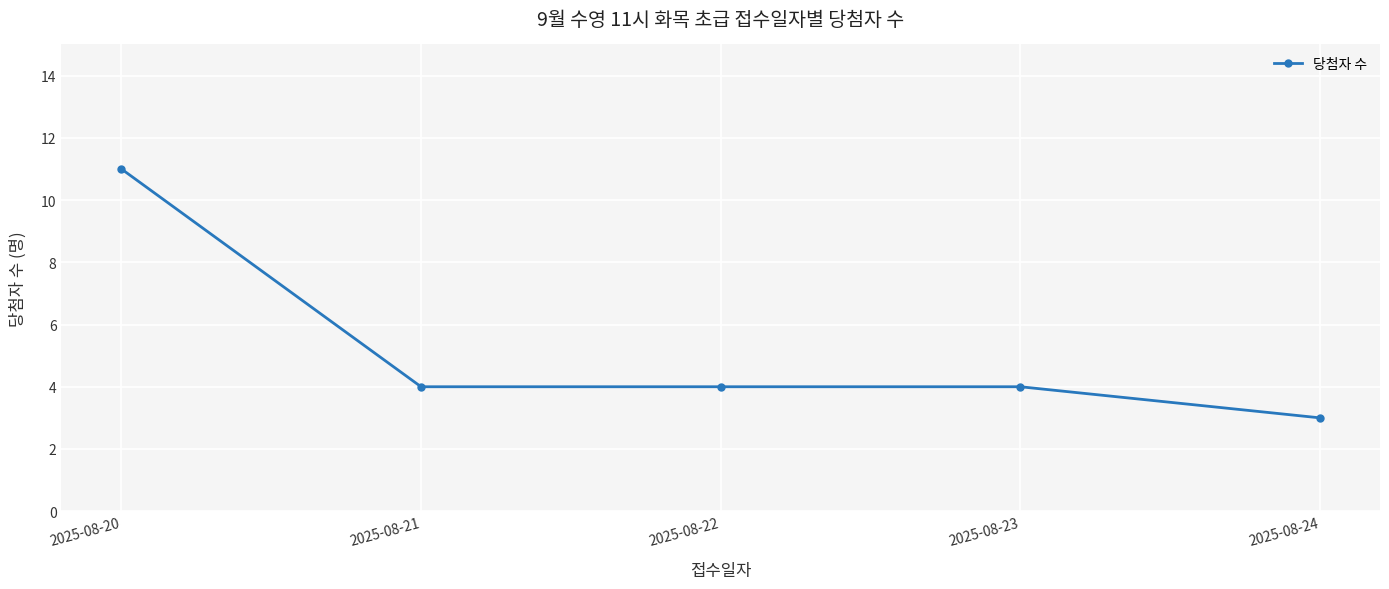

Reading right to left, what are all the values shown in this chart?

2025-08-24=3	2025-08-23=4	2025-08-22=4	2025-08-21=4	2025-08-20=11